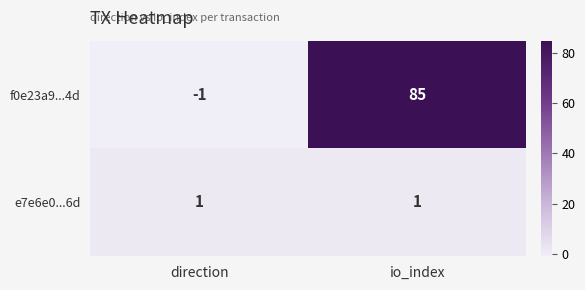

List the labels in order of f0e23a9...4d value, smallest first.

direction, io_index